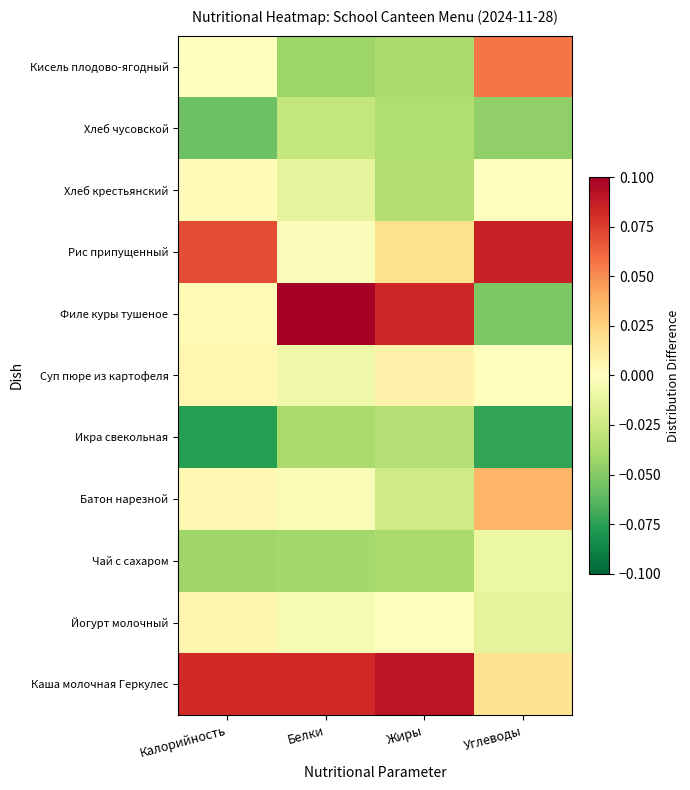

Which category has the lowest value across all series?

Калорийность